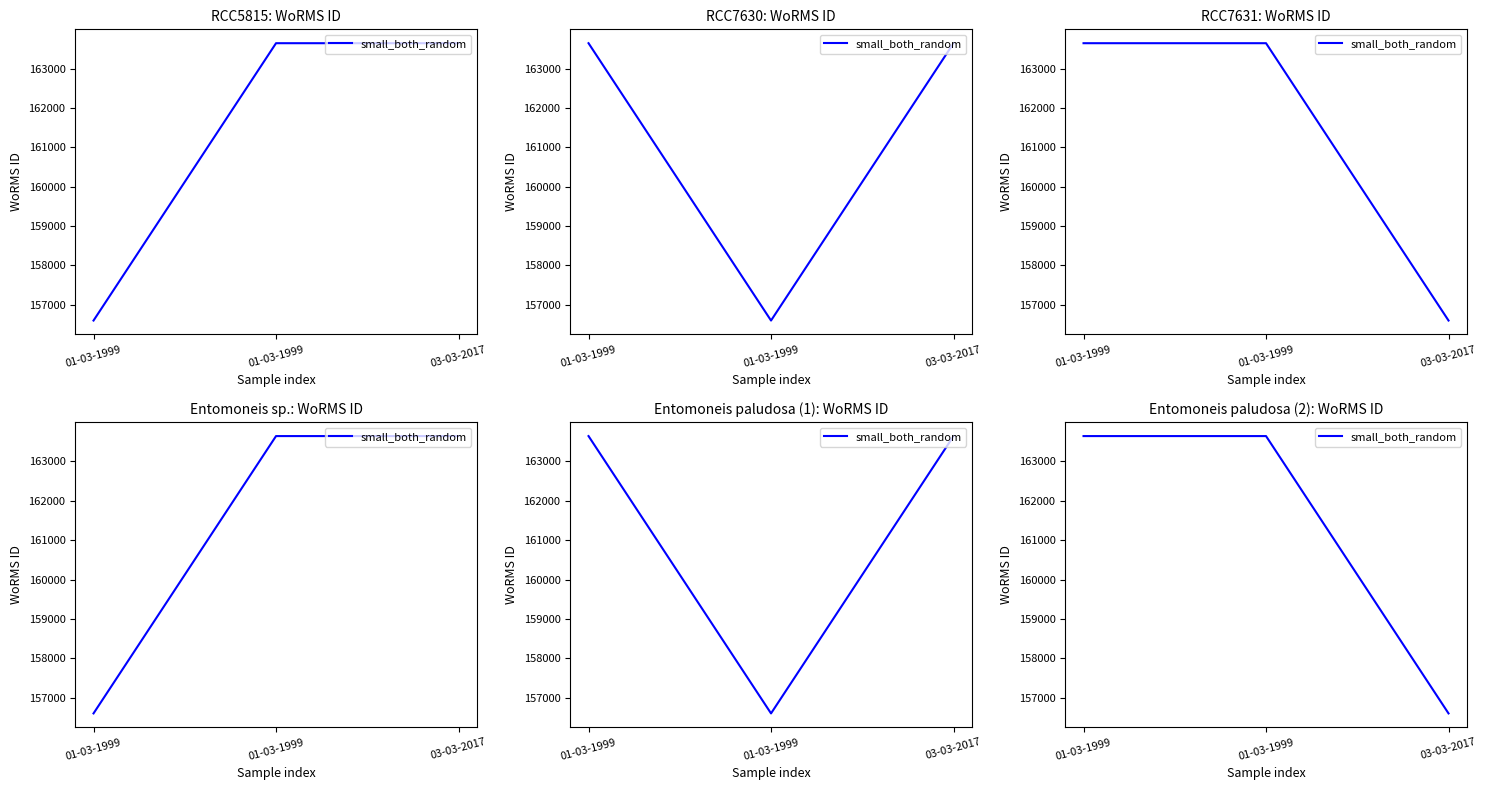

How many categories are shown in the chart?

3